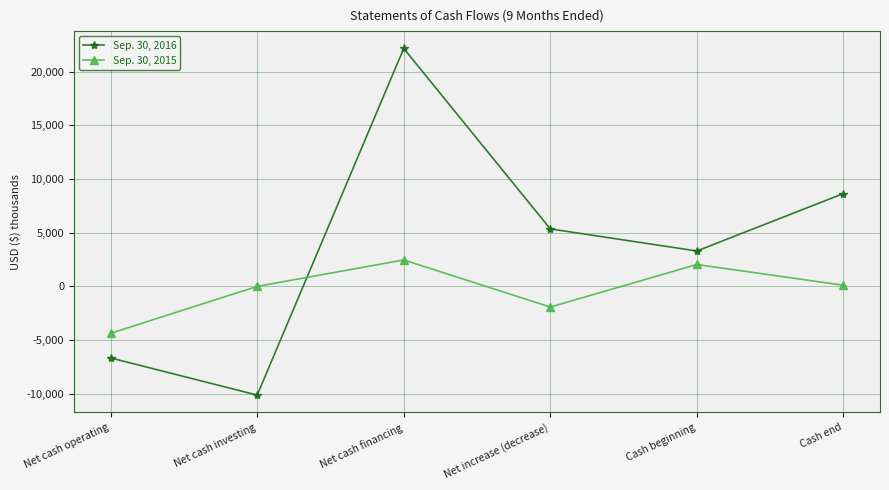

Is the value of Sep. 30, 2016 at Net increase (decrease) greater than the value of Sep. 30, 2015 at Cash end?

Yes